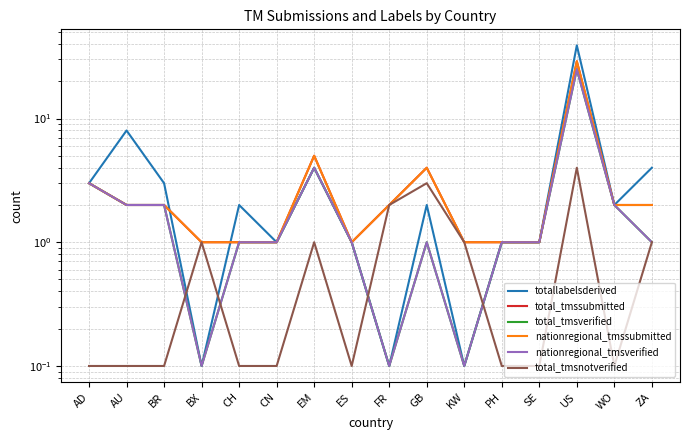

What is the difference between the highest and lowest values at ZA?

3.0